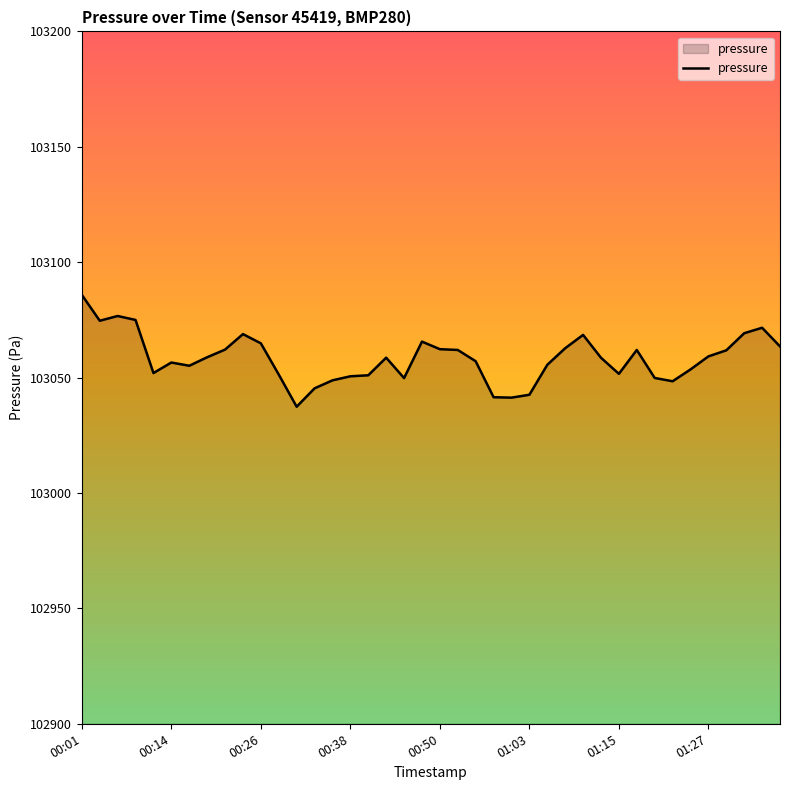

What is the greatest value displayed?

103085.8